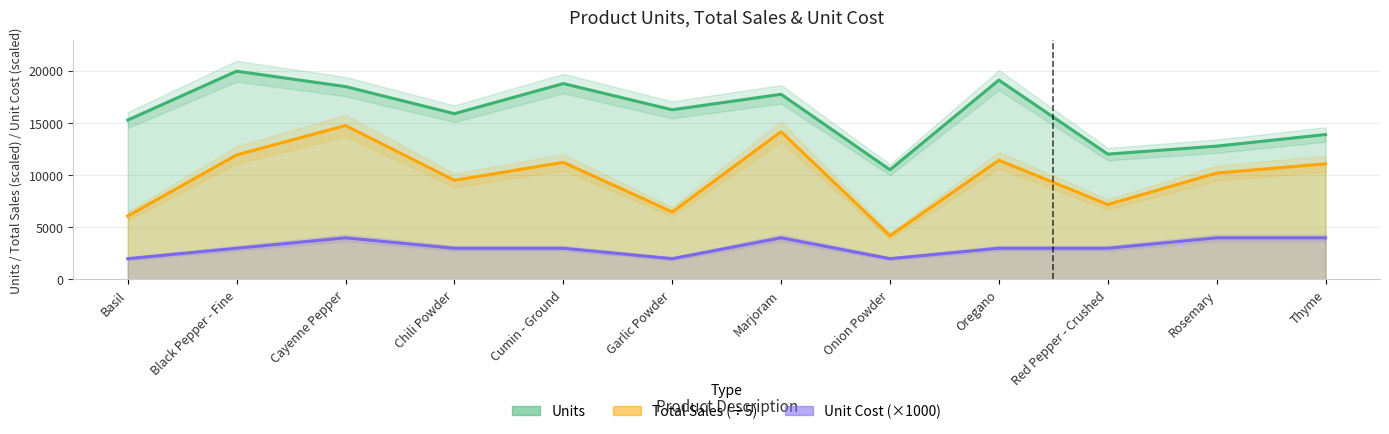

At how many categories does at least one series exceed 3231?

12